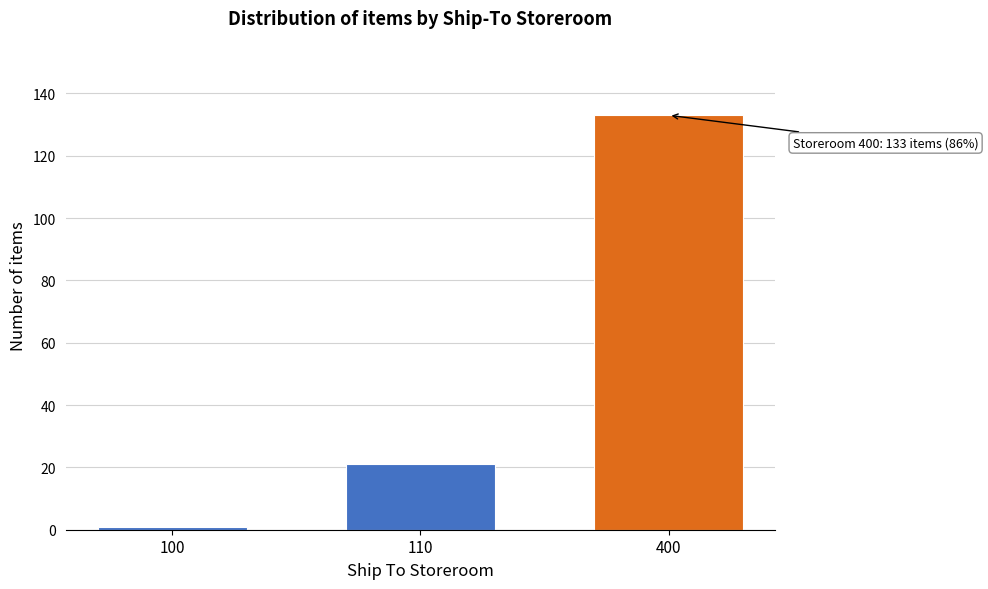

Reading left to right, extract all data points from this chart.

100=1	110=21	400=133